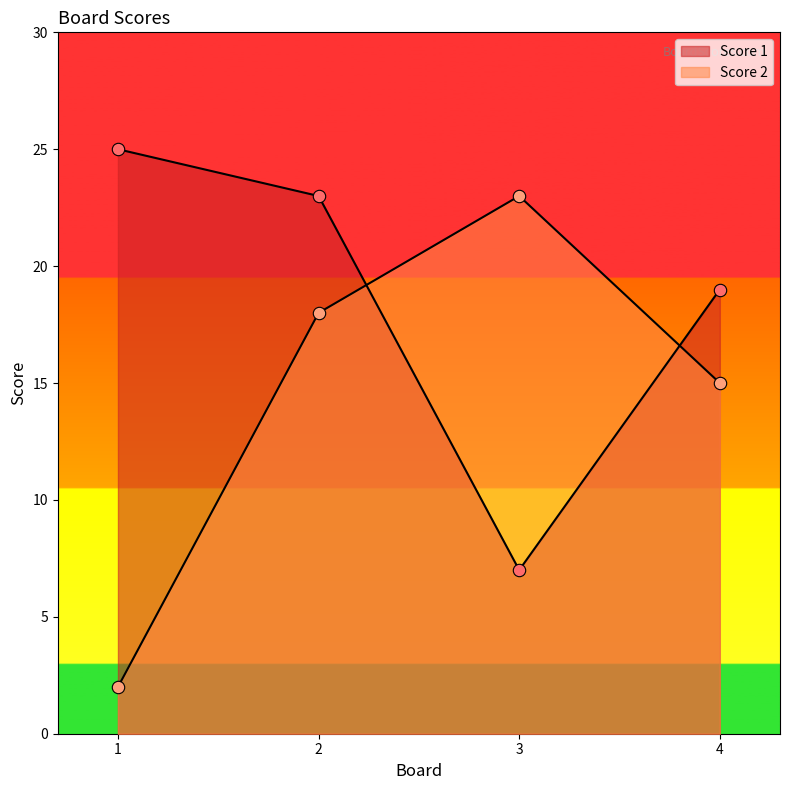

What are all the series names shown in the legend?

Score 1, Score 2